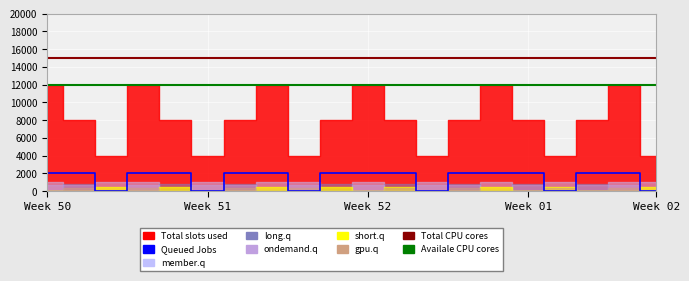

What is the average value of the Queued Jobs series?

1400